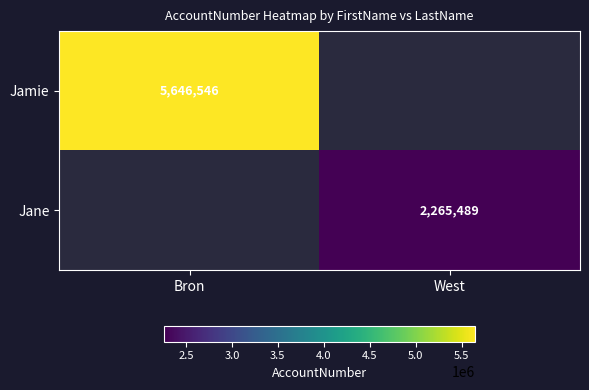

True or false: Jamie has a value of 5646546 at Bron.

True